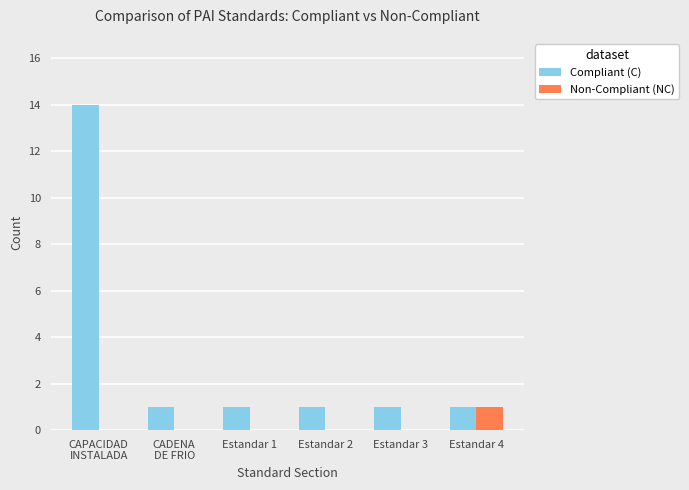

Reading left to right, what are all the values shown in this chart?

Compliant (C): 14	1	1	1	1	1
Non-Compliant (NC): 0	0	0	0	0	1